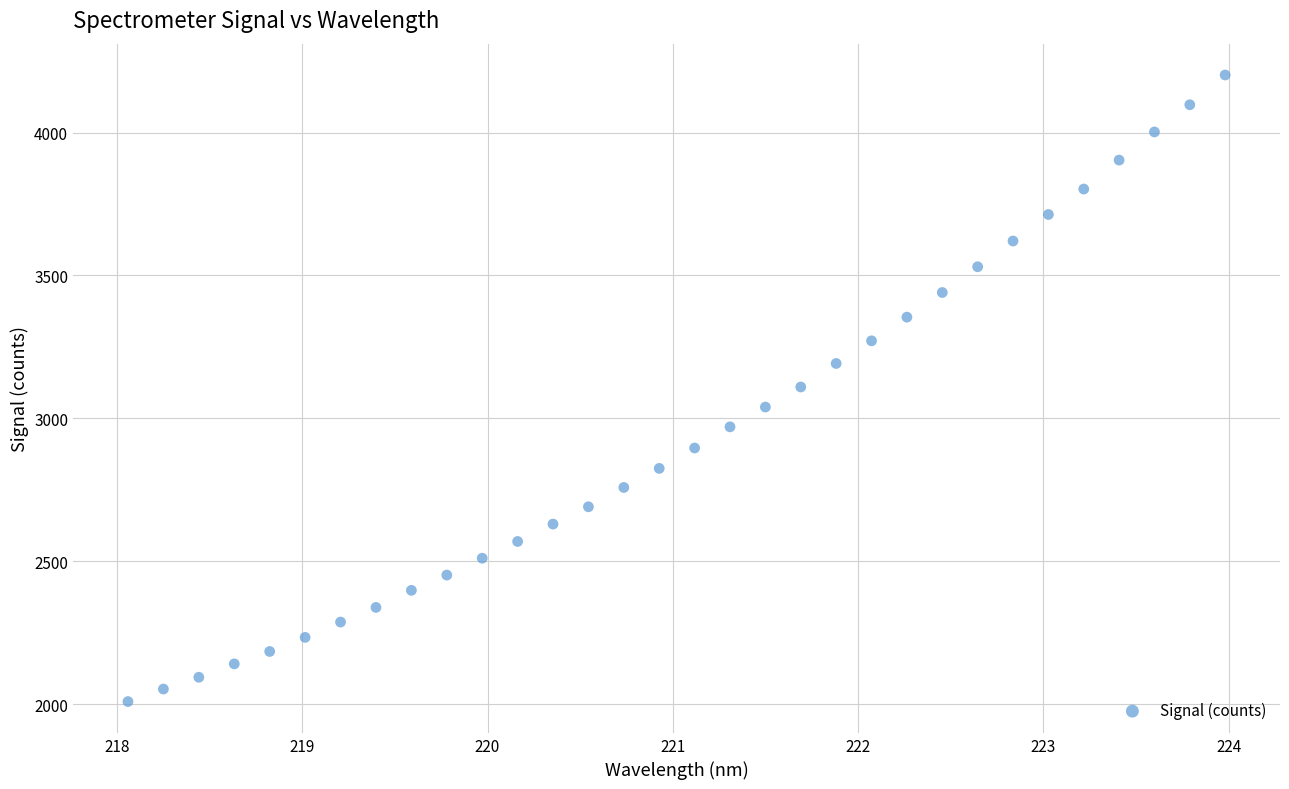

What is the range of X values (max minus min)?

5.9